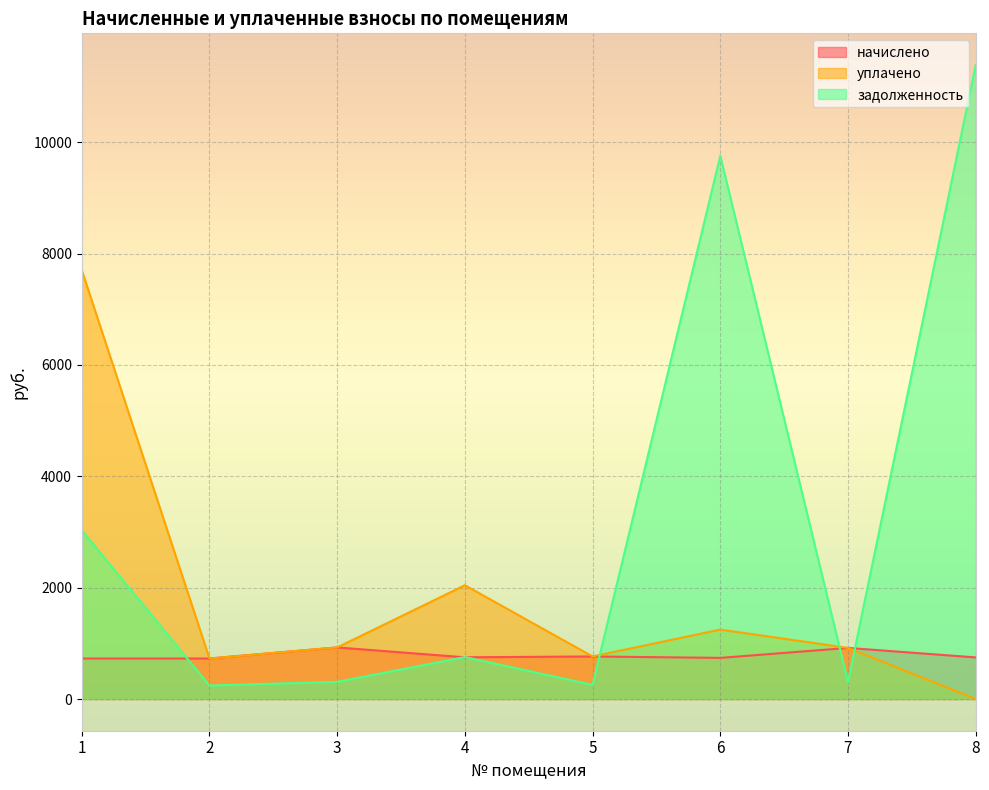

True or false: начислено and уплачено cross at least once.

False